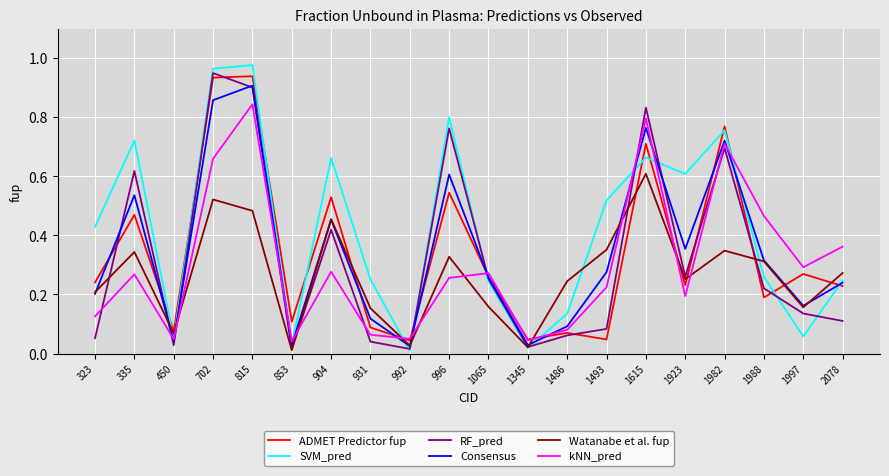

At which category is the sum across all series the highest?

815